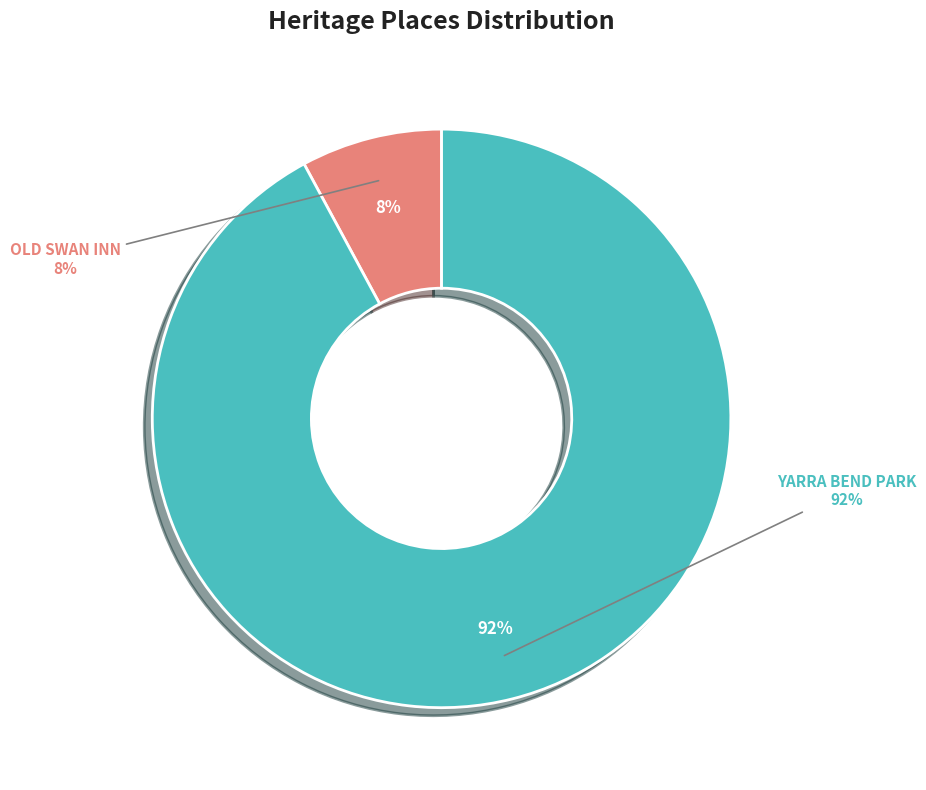

What percentage is the OLD SWAN INN slice, to the nearest percent?

8%